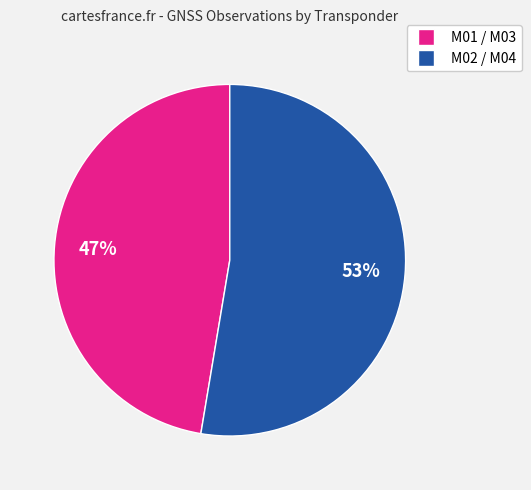

Is there any slice that represents more than half of the pie?

Yes